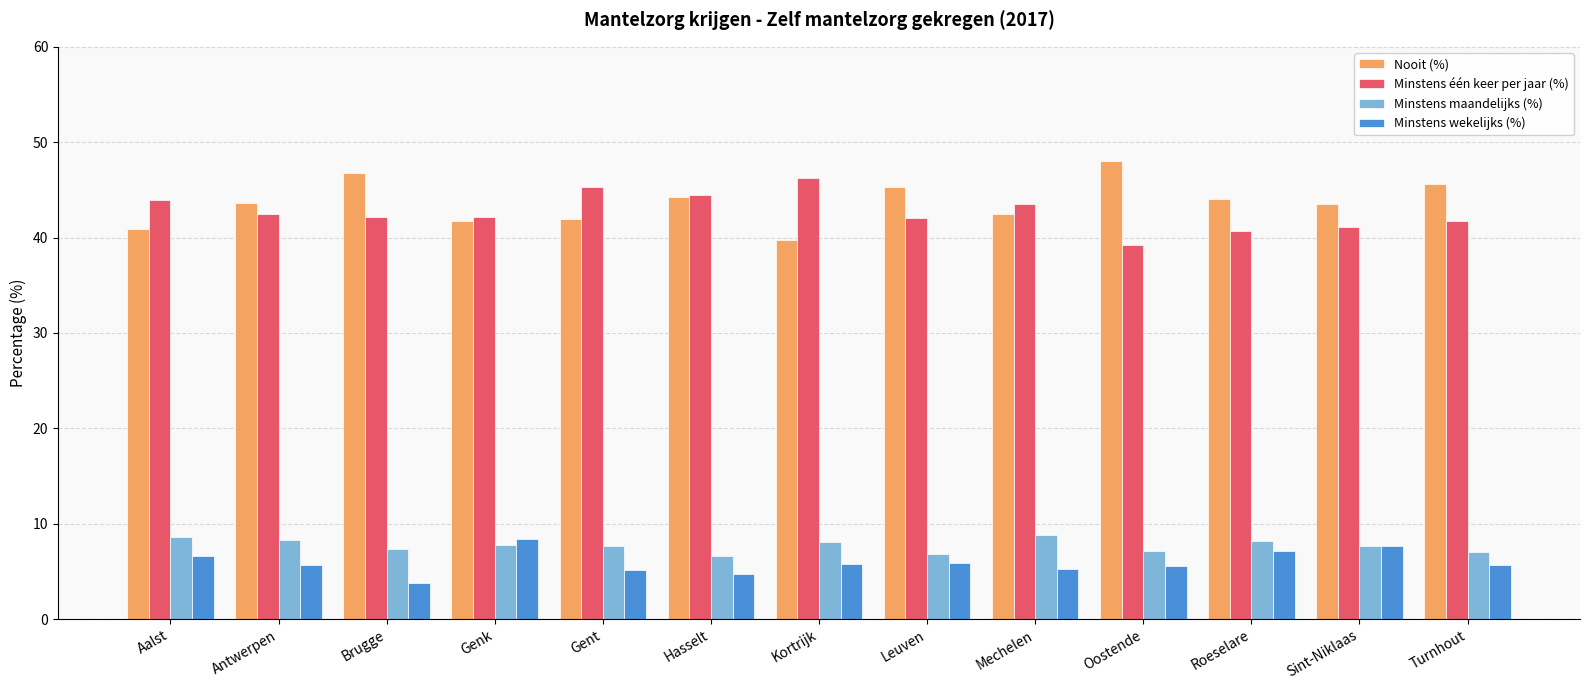

Which series has the largest total across all categories?

Nooit (%)